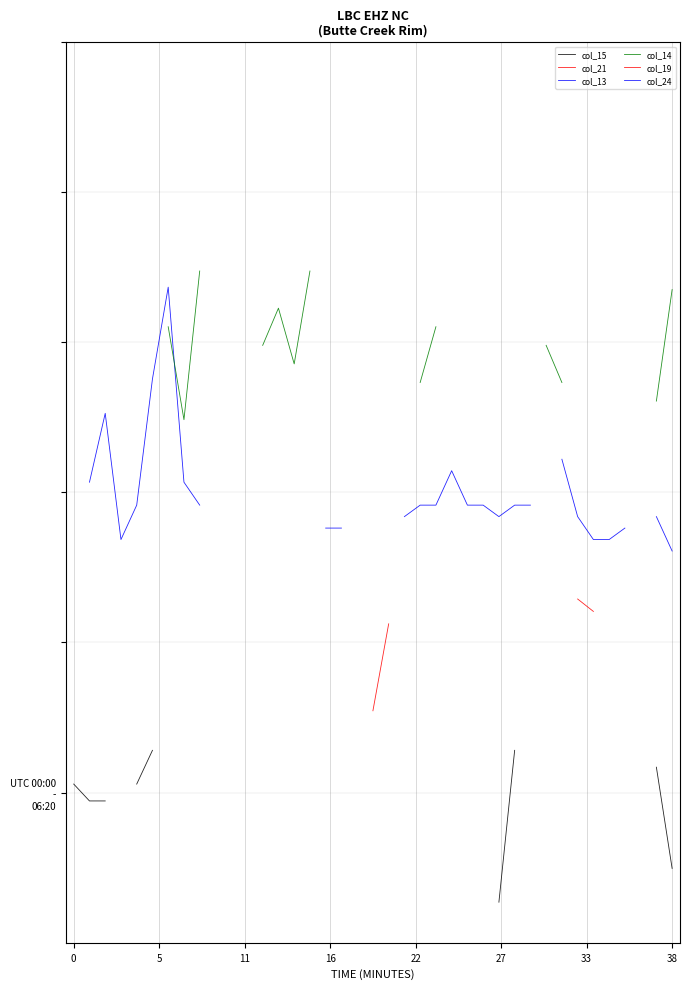

Between 14 and 37, which series saw the biggest shift?

col_14